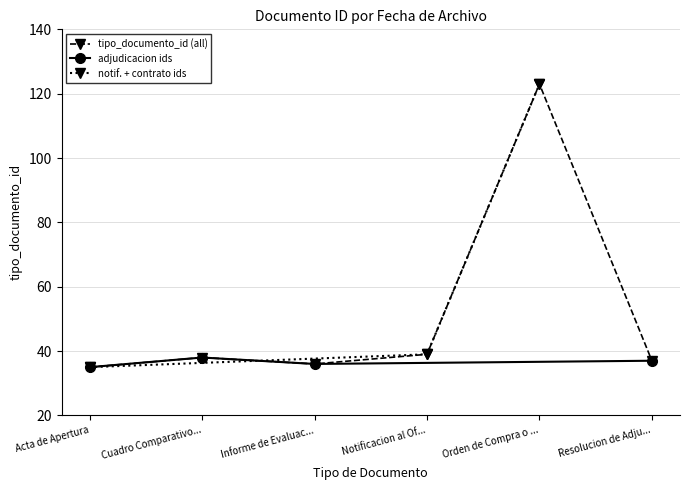

True or false: tipo_documento_id (all) has more than 2 interior local peaks.

False